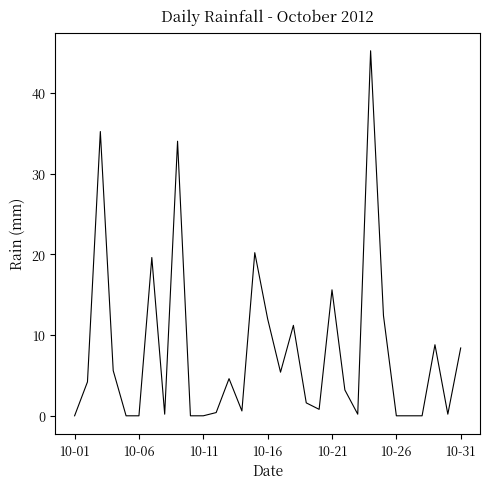

What is the greatest value displayed?

45.2